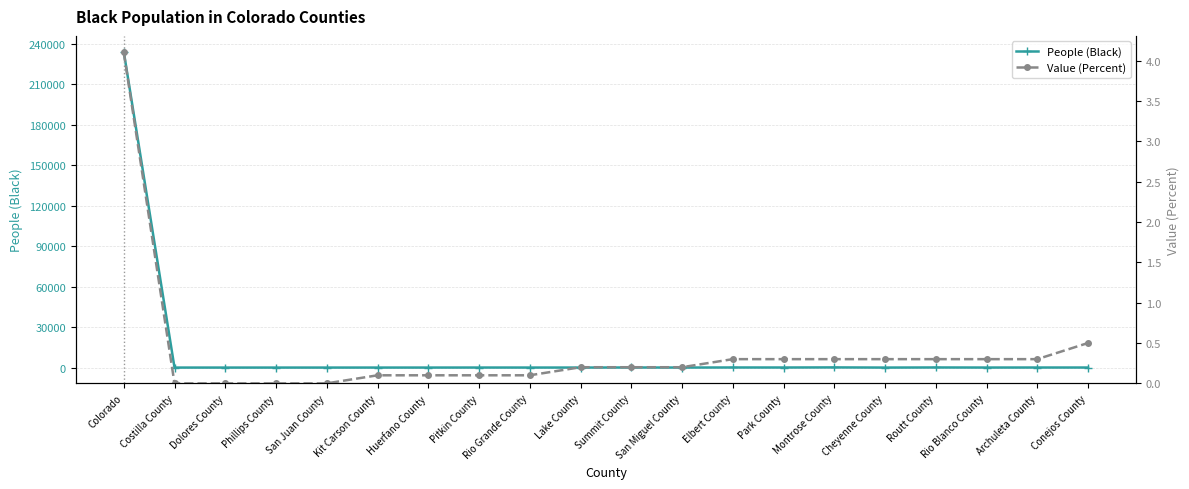

True or false: People (Black) has more than 2 points higher than both neighbors.

True